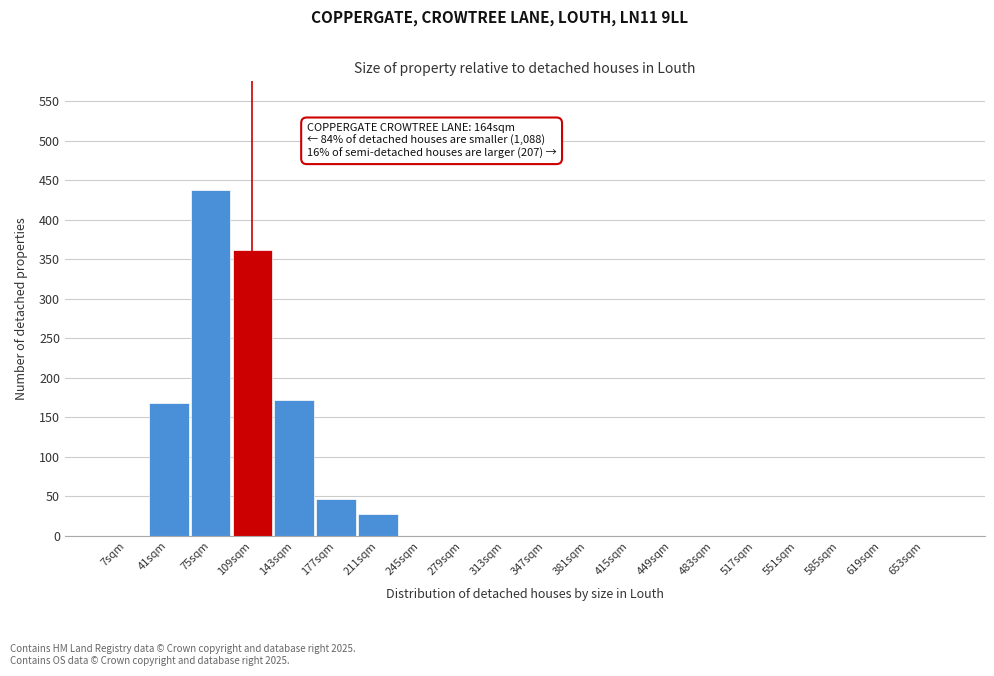

Reading left to right, what are all the values shown in this chart?

7sqm=0	41sqm=168	75sqm=437	109sqm=362	143sqm=172	177sqm=47	211sqm=28	245sqm=0	279sqm=0	313sqm=0	347sqm=0	381sqm=0	415sqm=0	449sqm=0	483sqm=0	517sqm=0	551sqm=0	585sqm=0	619sqm=0	653sqm=0